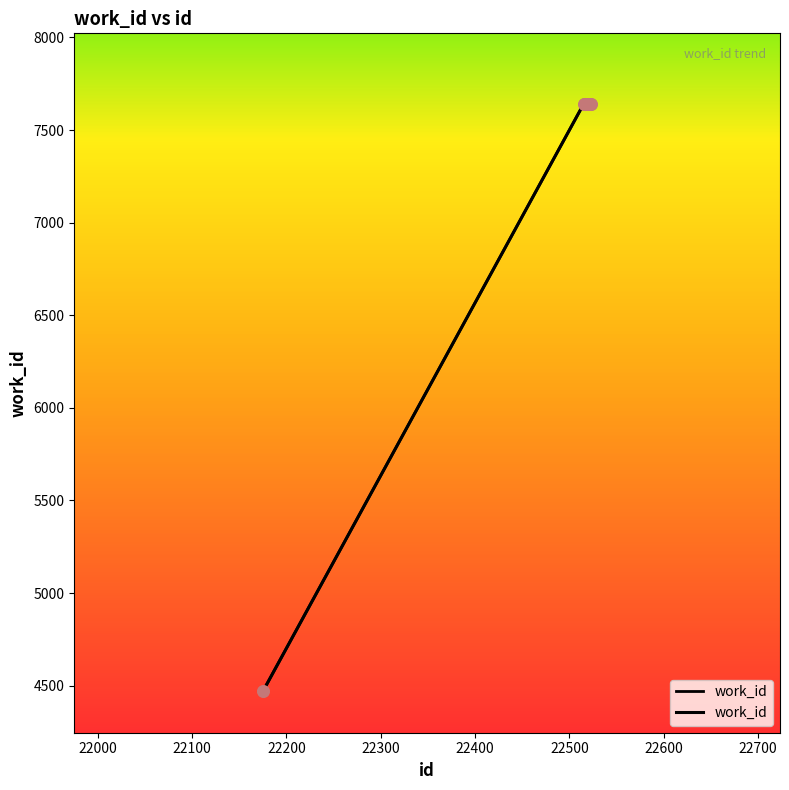

What is the ratio of the value at 22600 to the value at 22400?

1.0